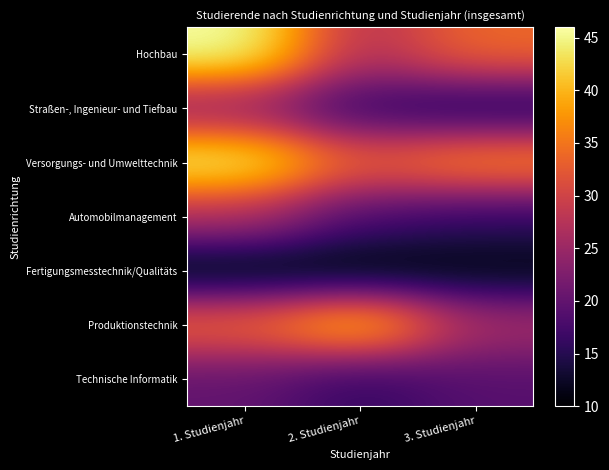

Reading left to right, list all the values displayed in this chart.

Hochbau: 1. Studienjahr=46	2. Studienjahr=27	3. Studienjahr=34
Straßen-, Ingenieur- und Tiefbau: 1. Studienjahr=24	2. Studienjahr=16	3. Studienjahr=14
Versorgungs- und Umwelttechnik: 1. Studienjahr=45	2. Studienjahr=33	3. Studienjahr=37
Automobilmanagement: 1. Studienjahr=27	2. Studienjahr=18	3. Studienjahr=16
Fertigungsmesstechnik/Qualitäts: 1. Studienjahr=10	2. Studienjahr=10	3. Studienjahr=11
Produktionstechnik: 1. Studienjahr=34	2. Studienjahr=42	3. Studienjahr=26
Technische Informatik: 1. Studienjahr=20	2. Studienjahr=16	3. Studienjahr=19